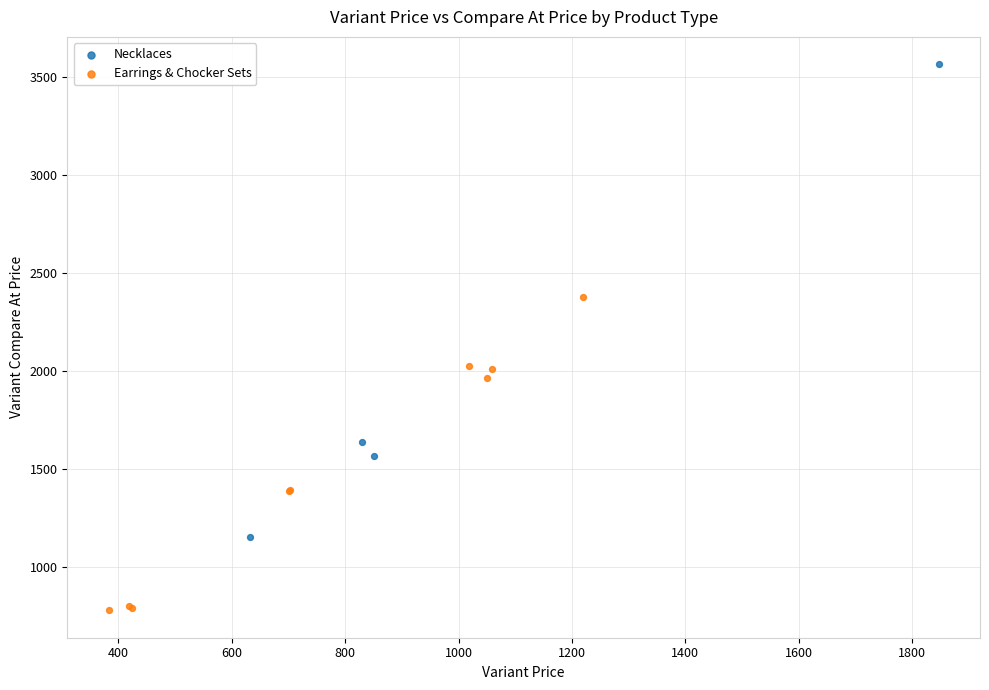

Which series has the widest spread of Y values?

Necklaces